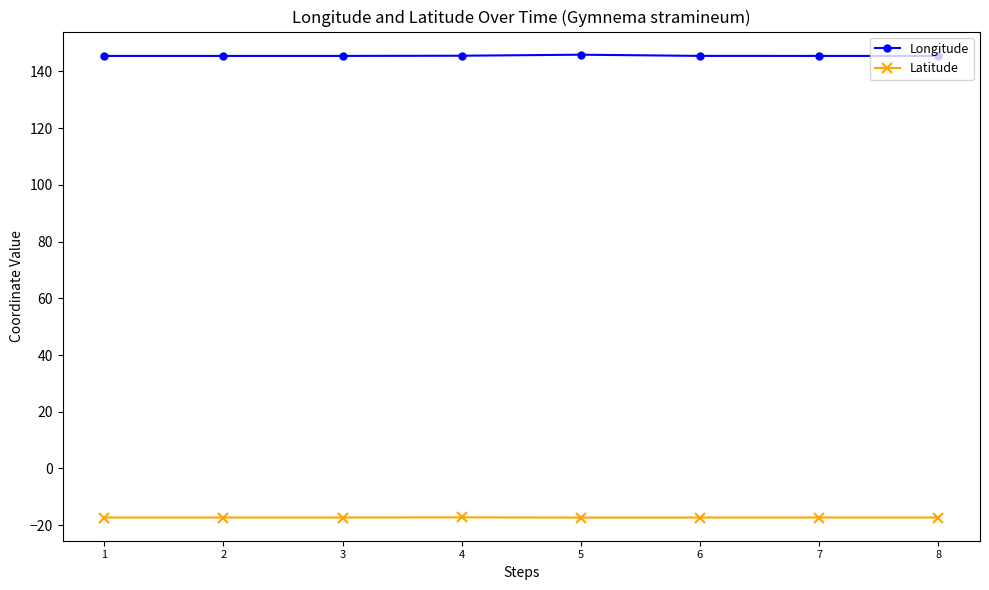

What is the value of the Latitude point at the 6th from the left?

-17.3